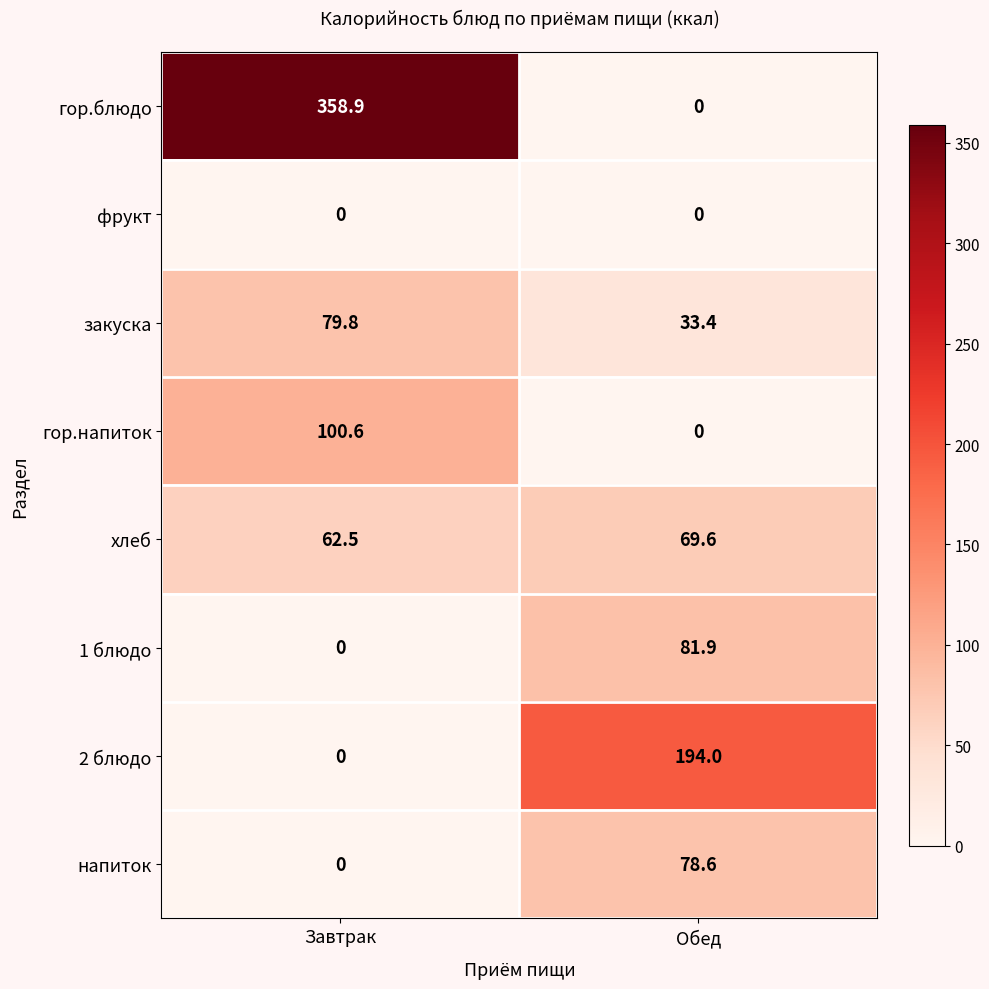

At which label does 1 блюдо reach its minimum?

Завтрак